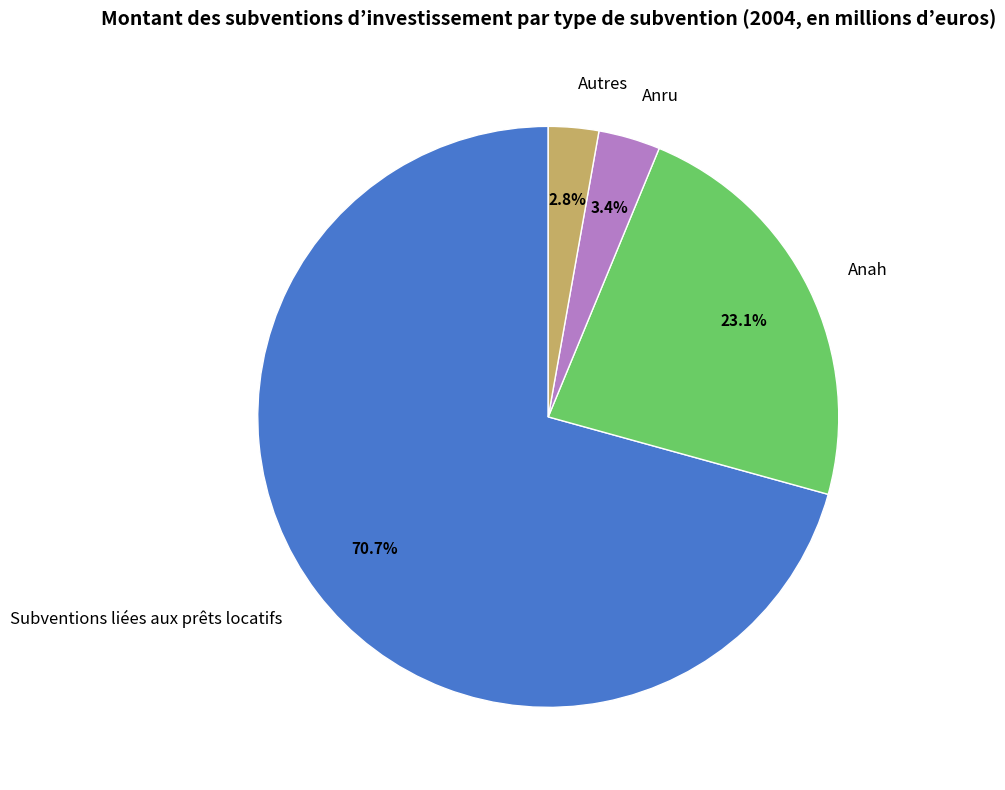

Is it true that Anru is 3% of the pie?

True